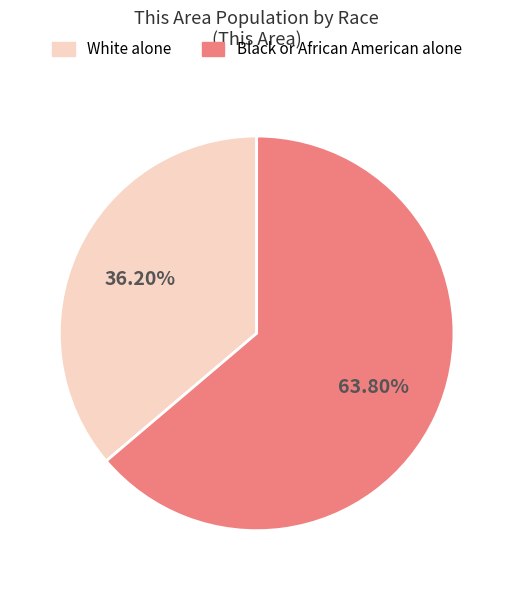

Does any single category account for the majority?

Yes